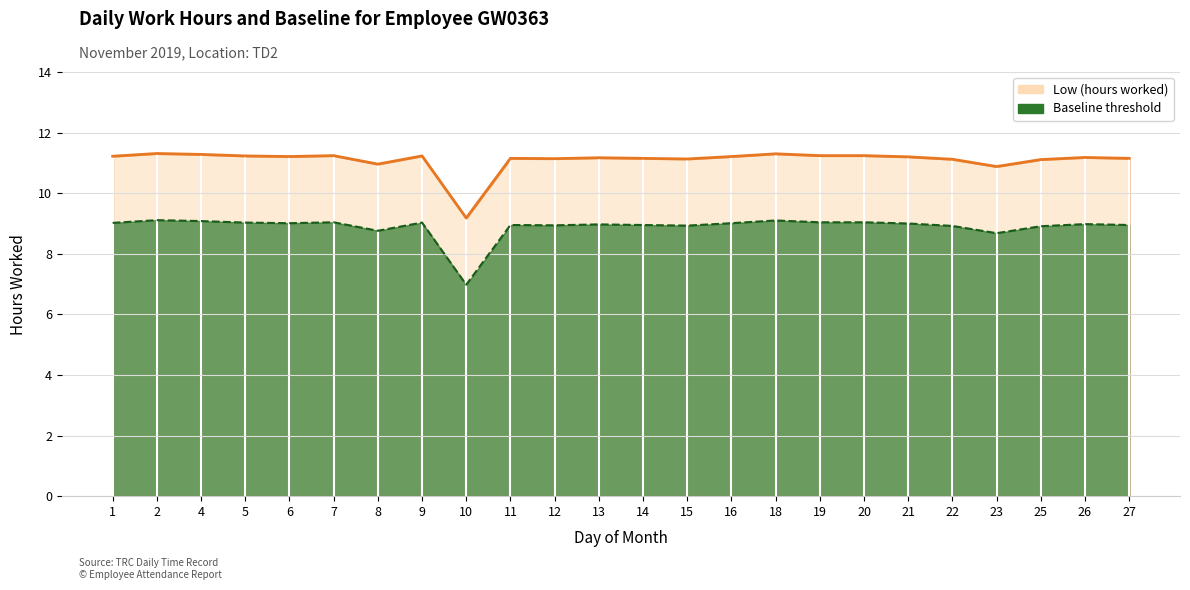

The value at 22 is 11.1. True or false?

True